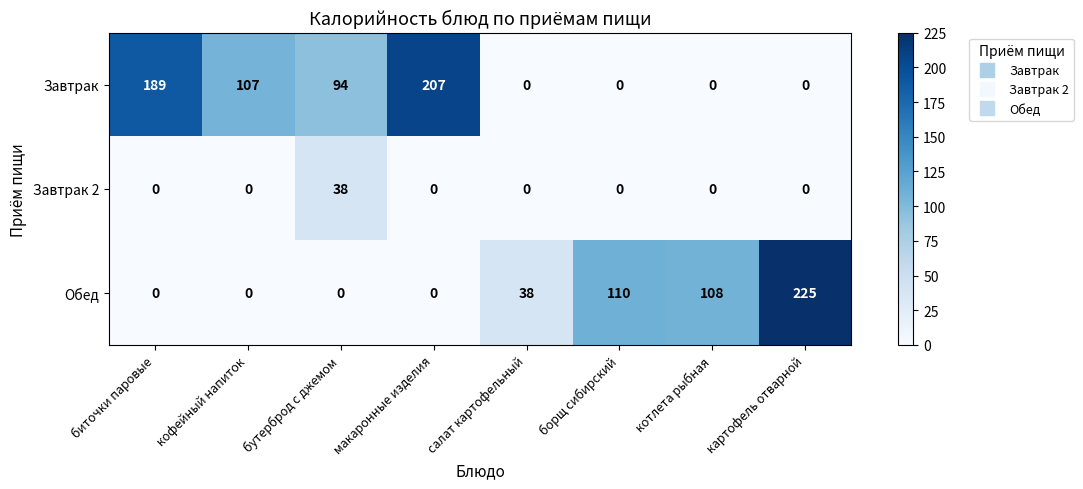

List the series in order of their peak value, highest first.

Обед, Завтрак, Завтрак 2